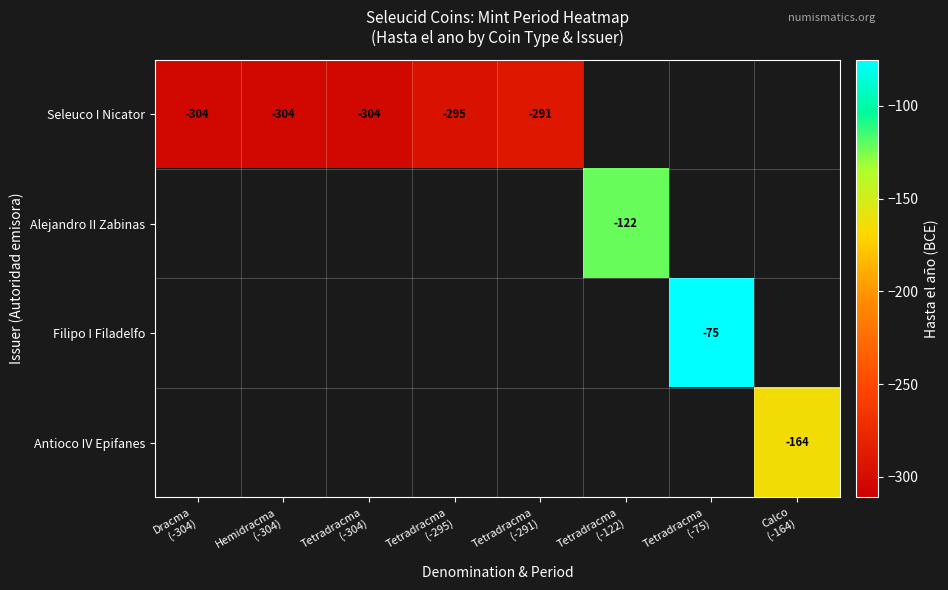

Which series has the widest spread of values?

Seleuco I Nicator